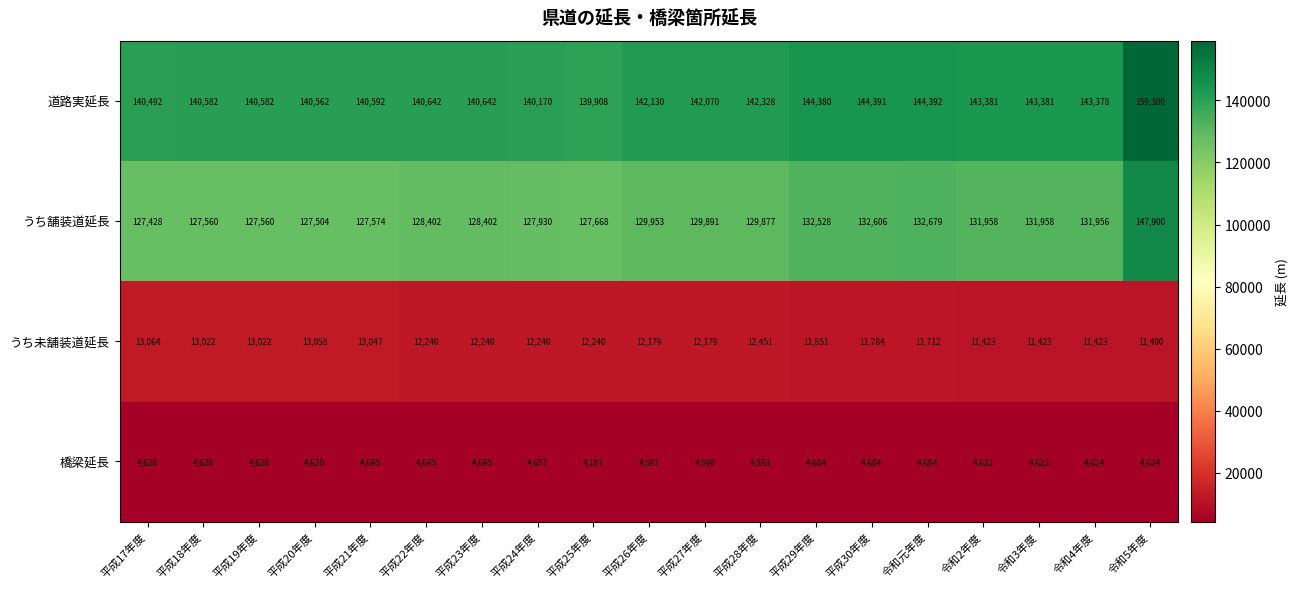

Between 平成18年度 and 平成21年度, which series saw the biggest shift?

橋梁延長